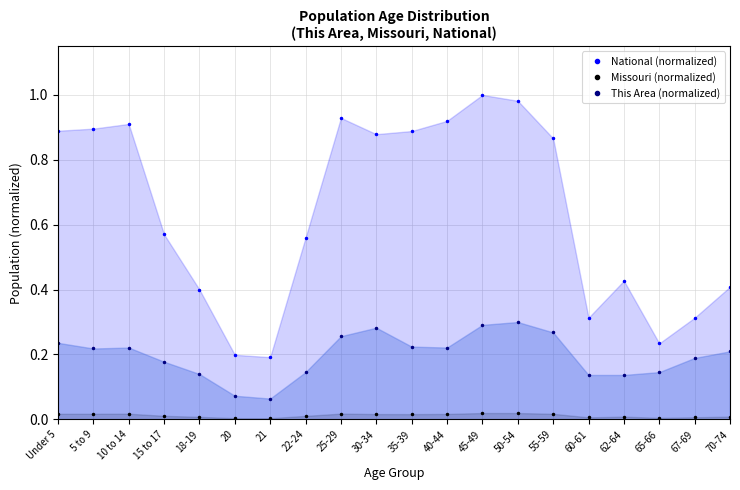

True or false: This Area (normalized) and National (normalized) cross at least once.

False